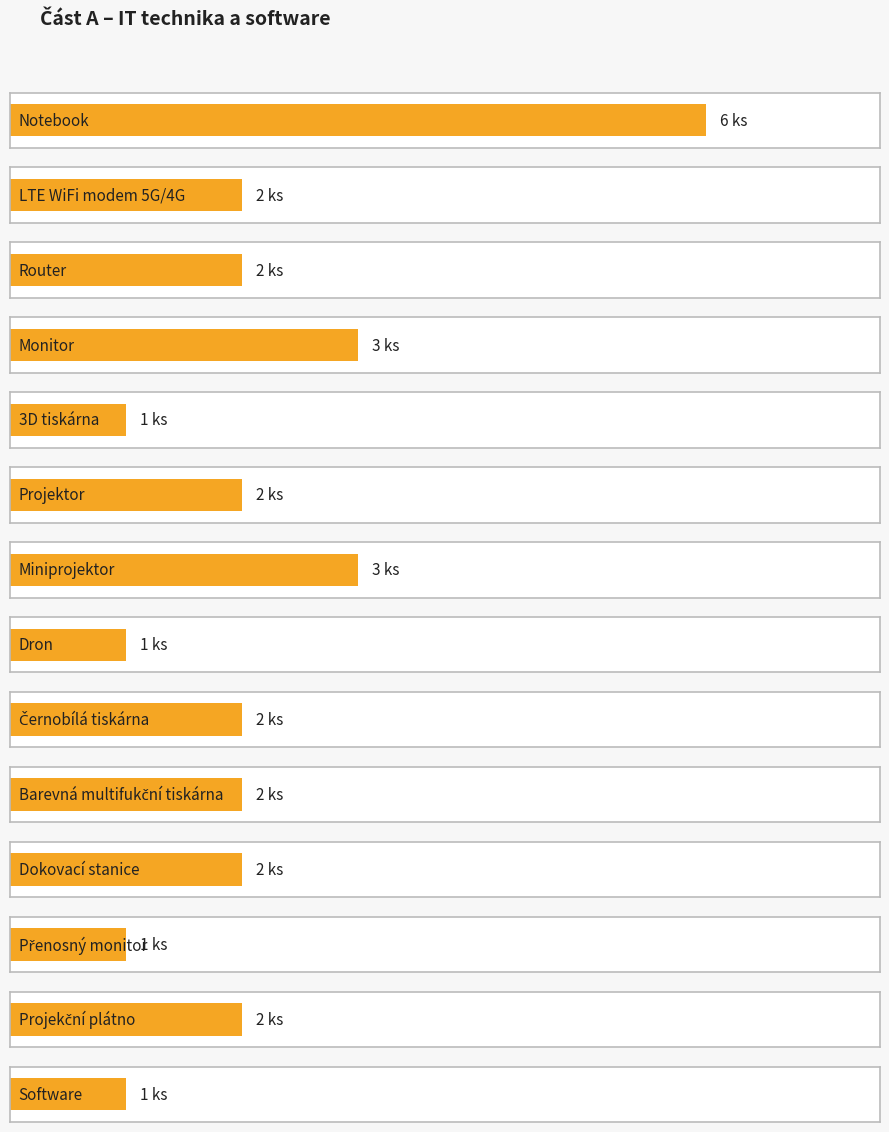

Count the number of categories in the chart.

14